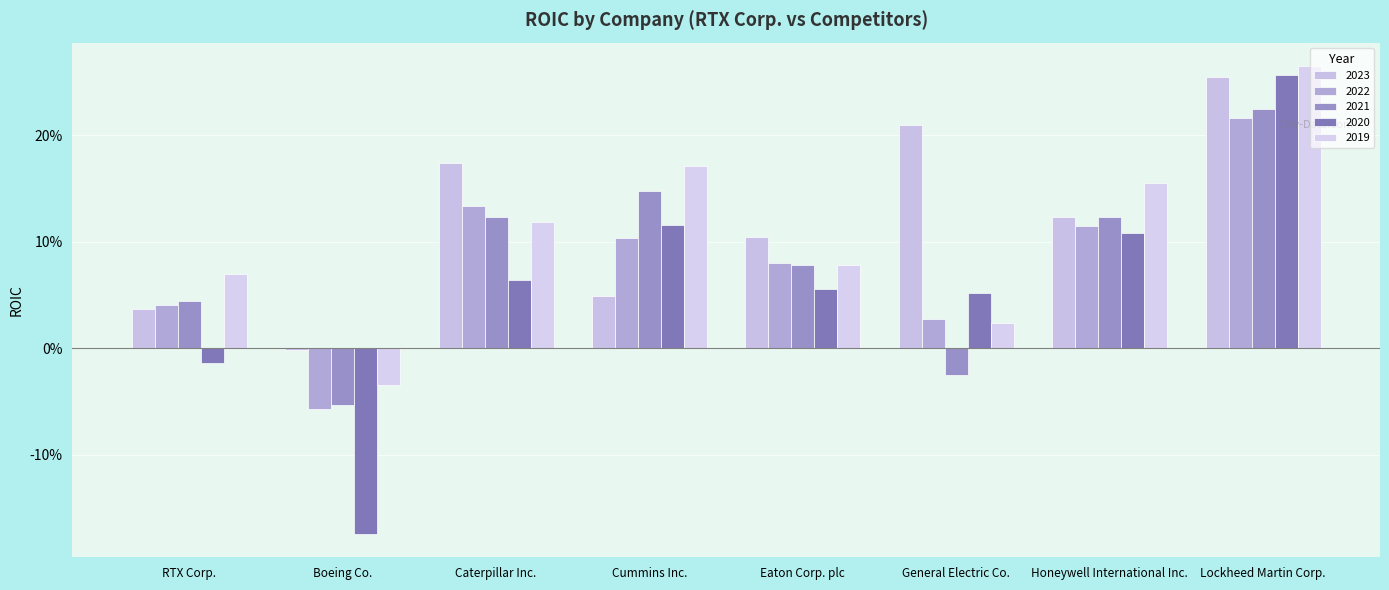

Are the bars horizontal?

No